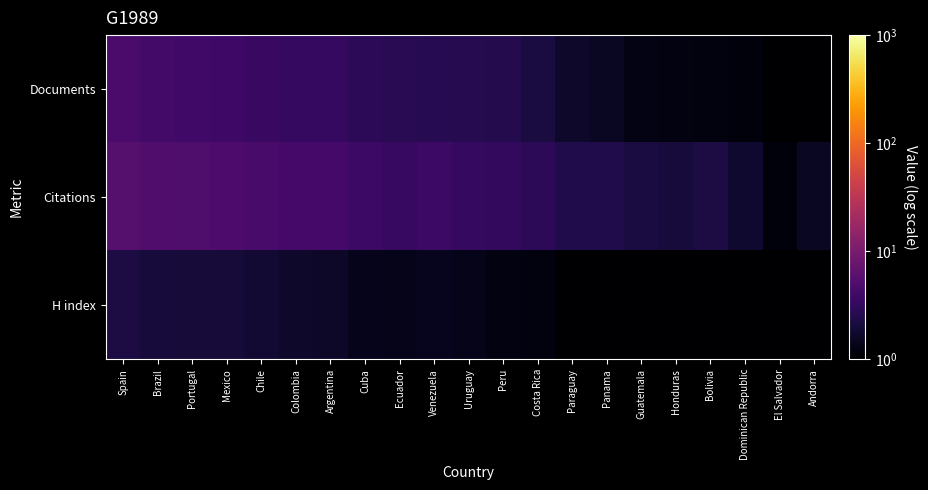

Reading right to left, what are all the values shown in this chart?

Documents: Andorra=0.7	El Salvador=0.8	Dominican Republic=1.1	Bolivia=1.2	Honduras=1.2	Guatemala=1.3	Panama=1.5	Paraguay=1.7	Costa Rica=2.2	Peru=2.6	Uruguay=2.6	Venezuela=2.7	Ecuador=2.8	Cuba=2.9	Argentina=3.3	Colombia=3.3	Chile=3.5	Mexico=3.8	Portugal=4.0	Brazil=4.2	Spain=4.6
Citations: Andorra=1.5	El Salvador=1.1	Dominican Republic=1.8	Bolivia=2.2	Honduras=2.1	Guatemala=2.1	Panama=2.4	Paraguay=2.4	Costa Rica=2.9	Peru=3.1	Uruguay=3.3	Venezuela=3.7	Ecuador=3.4	Cuba=3.7	Argentina=4.2	Colombia=4.2	Chile=4.5	Mexico=4.8	Portugal=5.0	Brazil=5.1	Spain=5.6
H index: Andorra=0.5	El Salvador=0.5	Dominican Republic=0.6	Bolivia=0.8	Honduras=0.8	Guatemala=1.0	Panama=0.9	Paraguay=1.0	Costa Rica=1.2	Peru=1.2	Uruguay=1.4	Venezuela=1.4	Ecuador=1.4	Cuba=1.4	Argentina=1.7	Colombia=1.7	Chile=1.8	Mexico=2.0	Portugal=2.0	Brazil=2.0	Spain=2.2